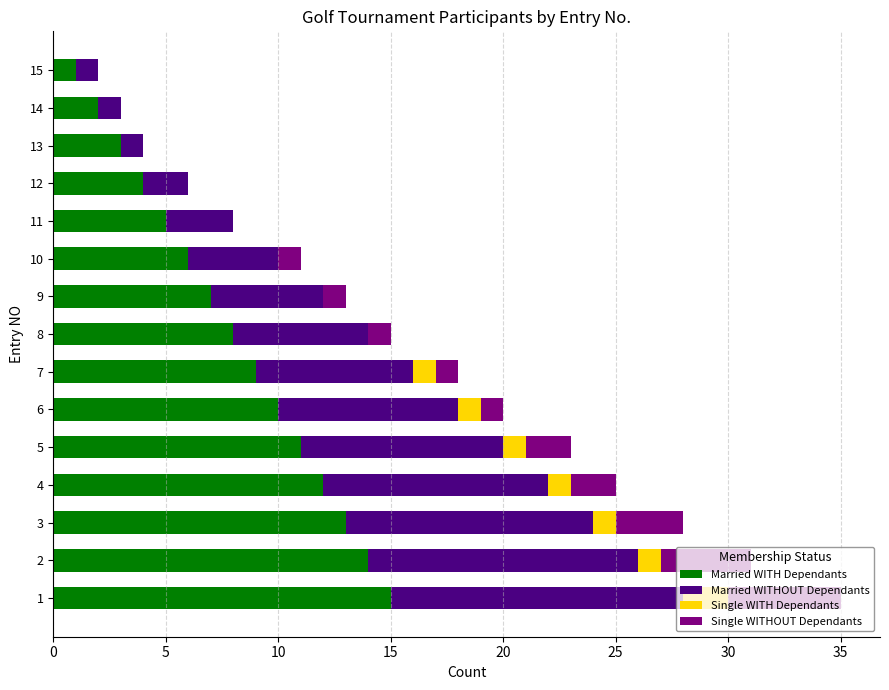

What is the highest value of the Married WITH Dependants series?

15